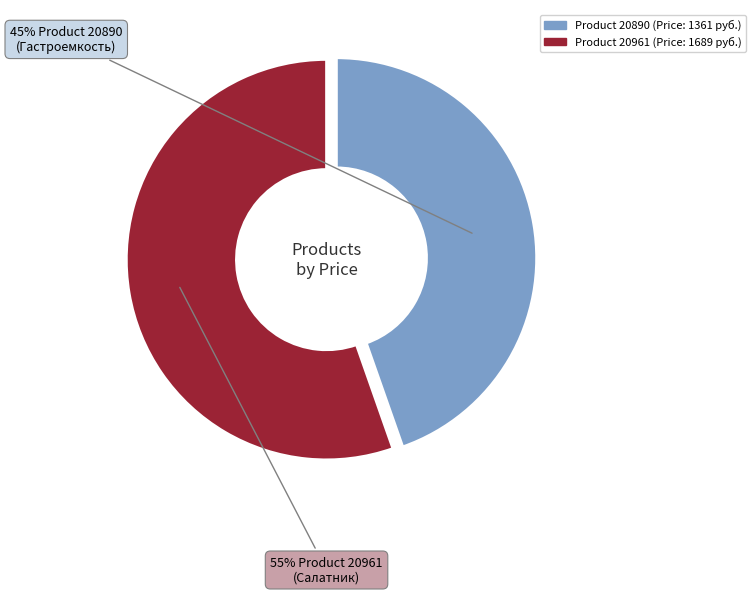

Is there a majority slice in this chart?

Yes